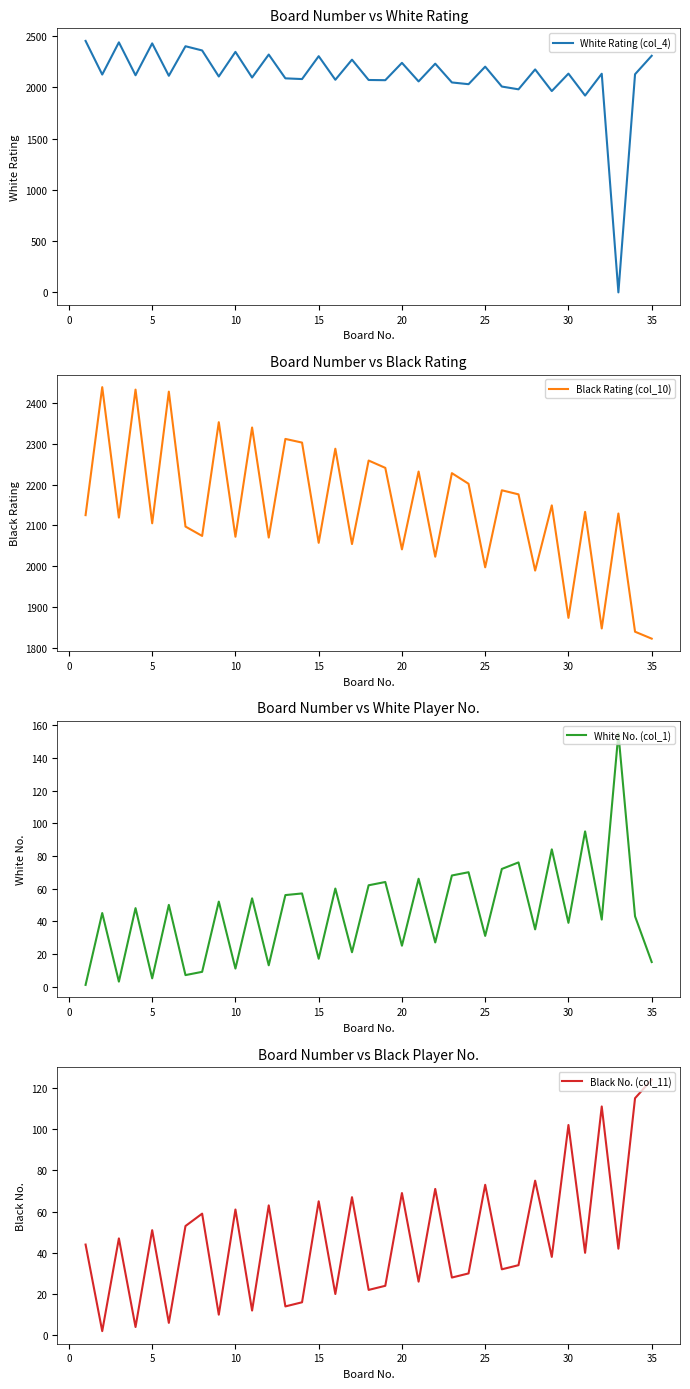

Which series has the widest spread of values?

White Rating (col_4)